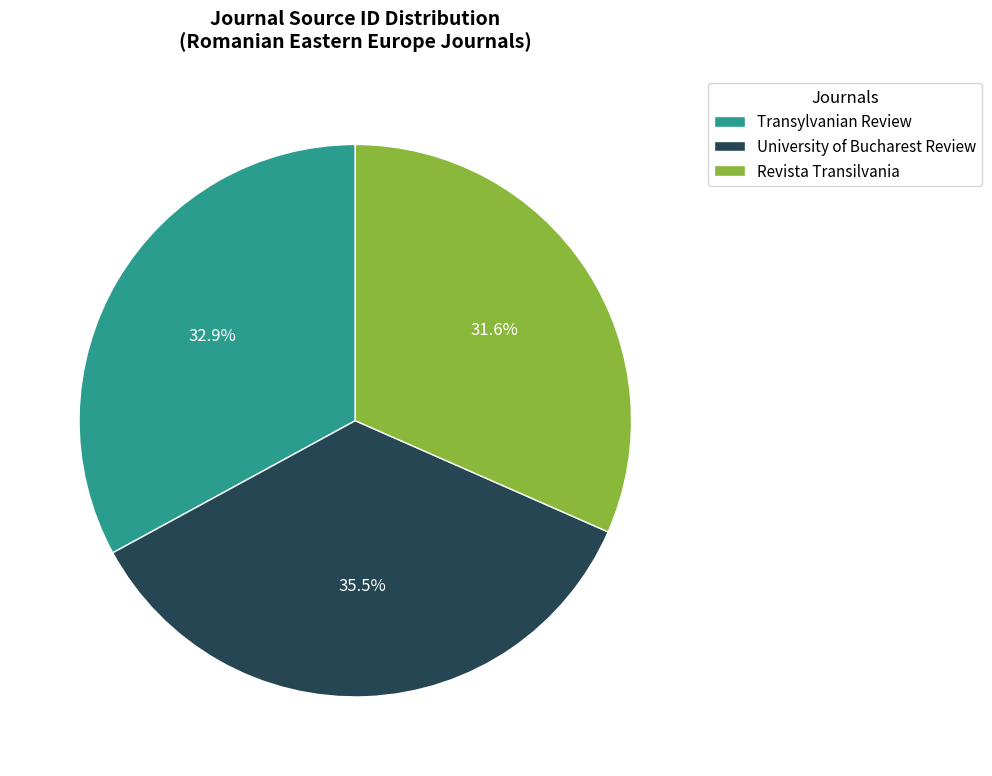

How many segments does this pie chart have?

3